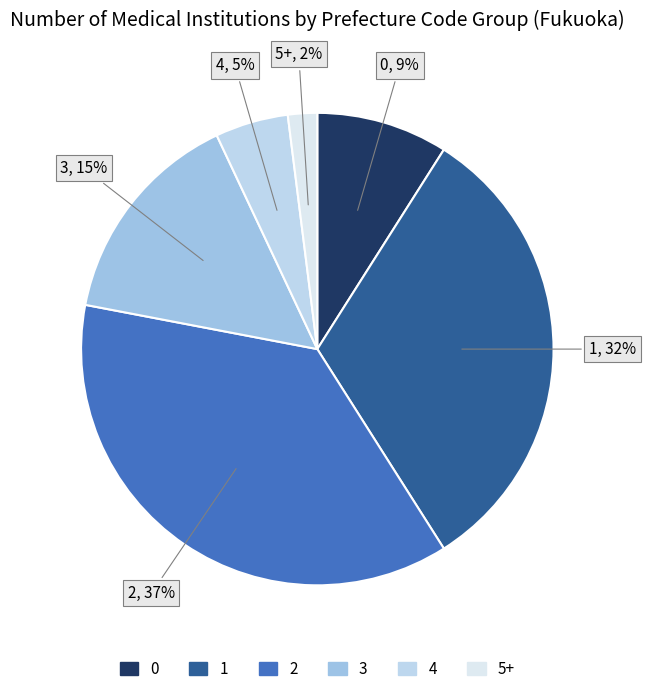

To the nearest percent, what portion does 0 represent?

9%